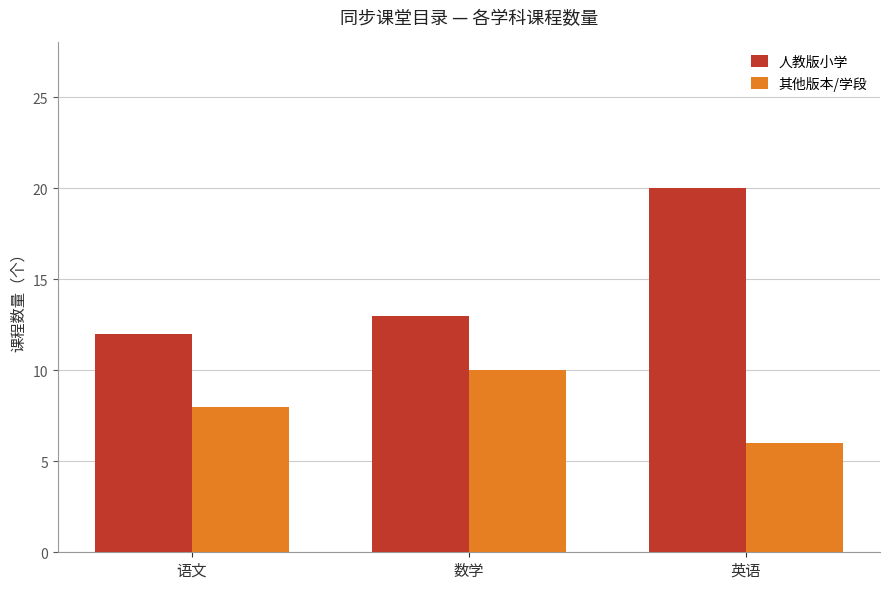

What position from the left is 英语?

3